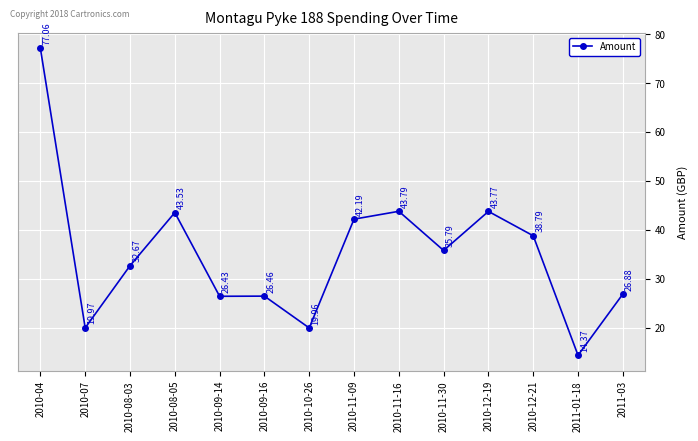

True or false: there are more than 2 points higher than both neighbors.

True